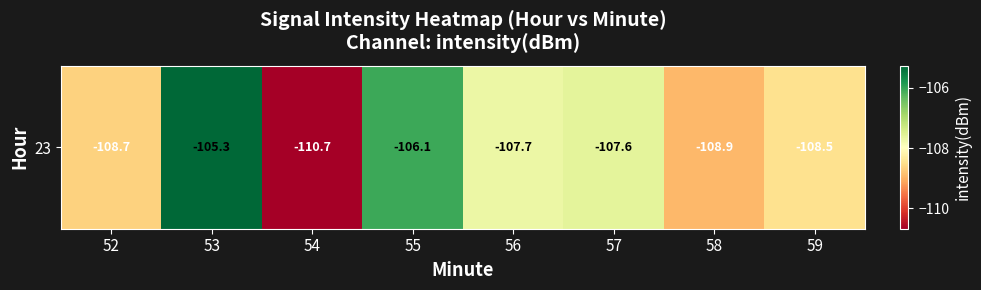

At which label does the data first exceed -107?

53